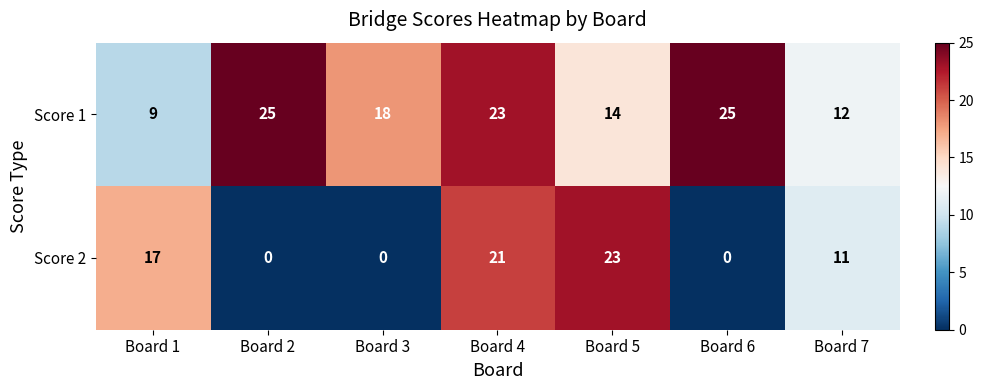

True or false: Score 1 has a value of 23 at Board 4.

True